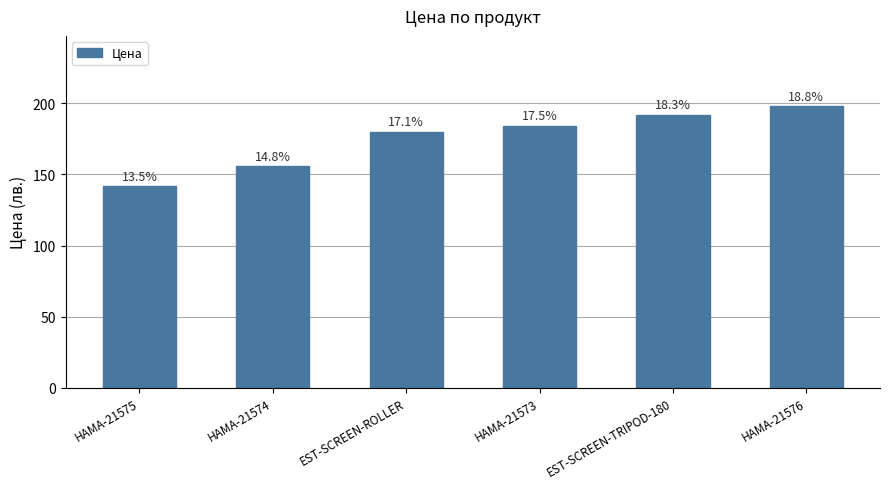

The value at HAMA-21575 is 141.5. True or false?

True